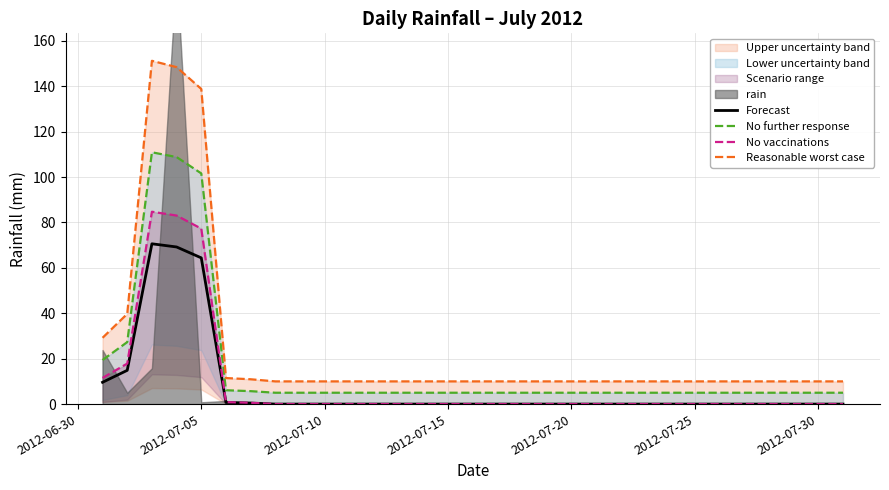

How many lines are shown in the chart?

4